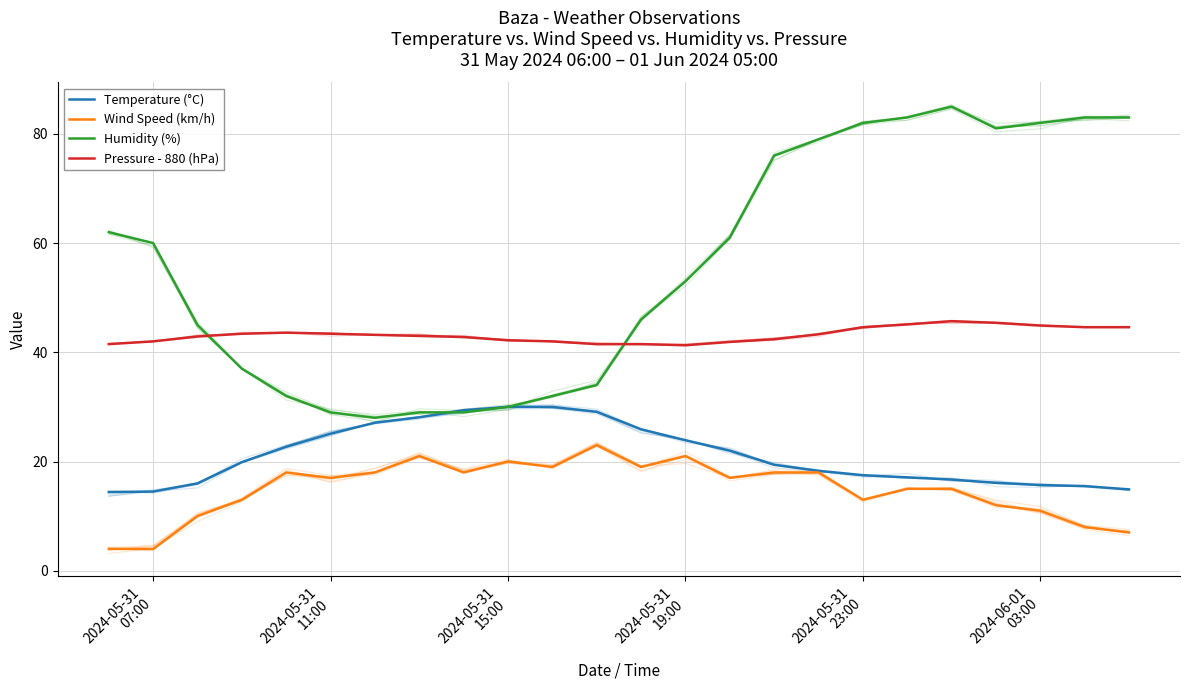

How many interior local valleys does the Pressure - 880 (hPa) series have?

1